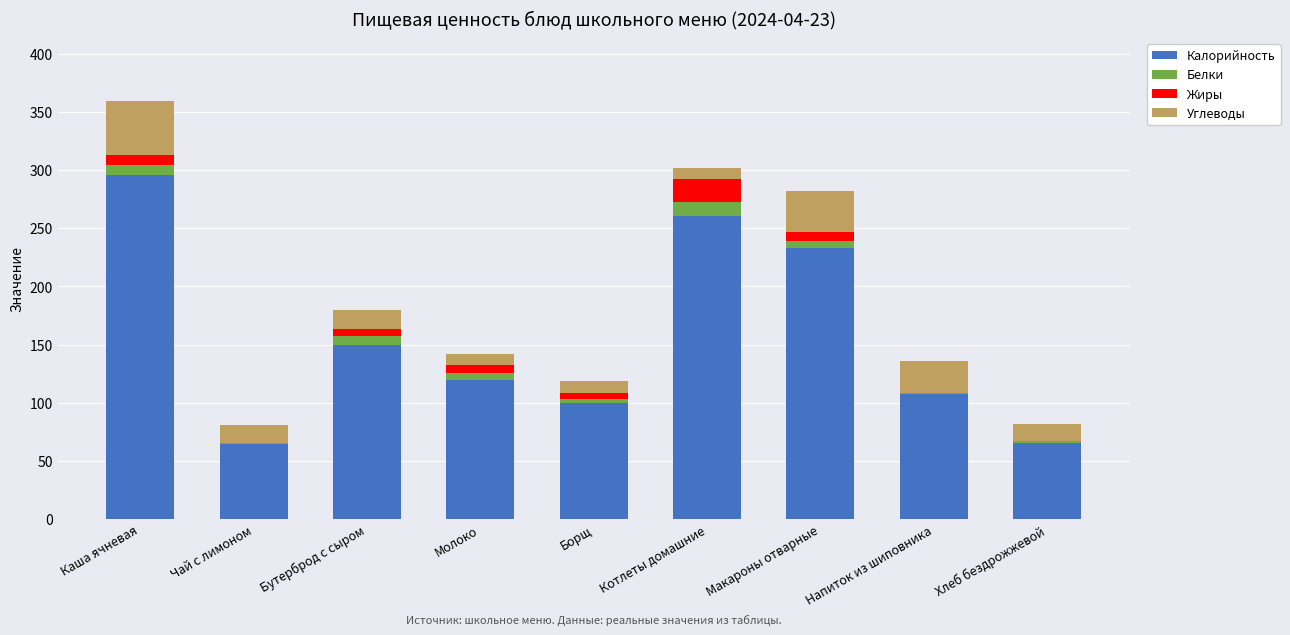

At which category is the sum across all series the highest?

Каша ячневая